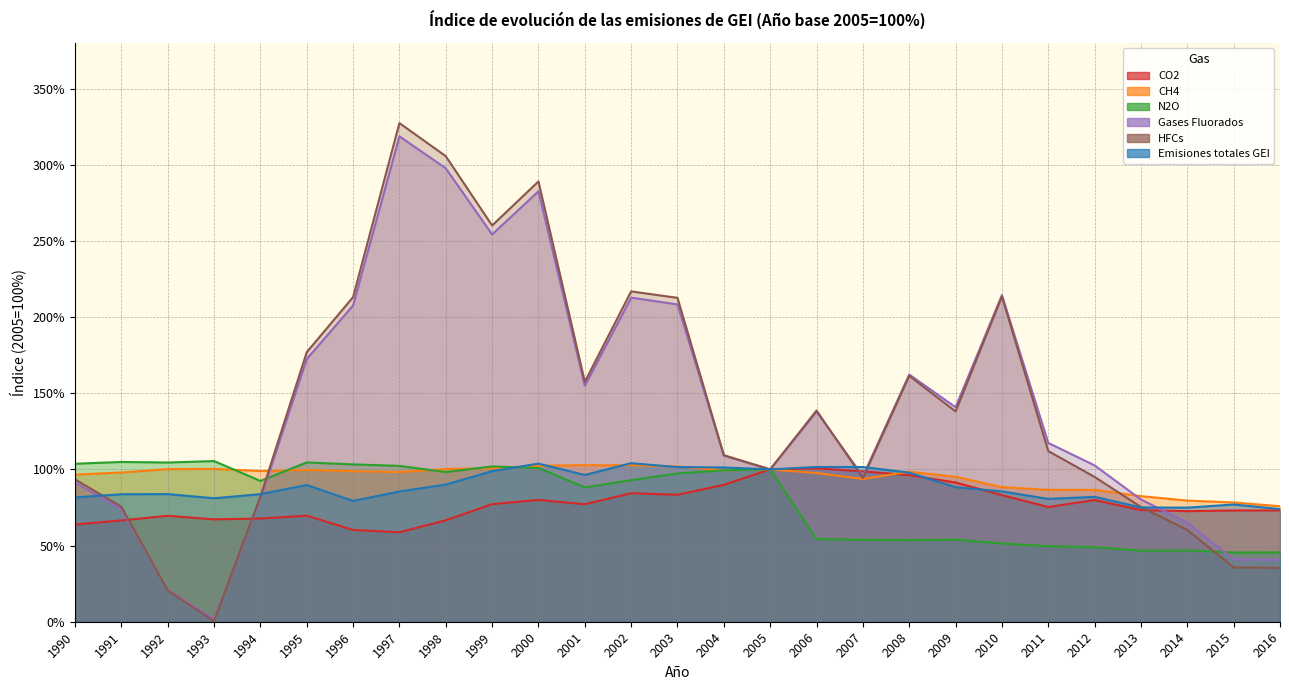

Reading left to right, list all the values displayed in this chart.

CO2: 63.8	66.5	69.5	67.2	67.7	69.6	60.3	58.7	66.6	77.2	80.0	77.1	84.3	83.4	89.9	100.0	100.6	98.7	96.2	91.4	83.1	75.3	79.9	73.3	72.6	73.0	73.1
CH4: 96.6	98.0	100.2	100.3	98.9	99.6	98.8	98.2	100.2	100.8	102.4	102.8	102.7	101.9	99.4	100.0	97.6	93.7	98.5	95.1	88.4	86.6	86.5	82.4	79.5	78.3	75.8
N2O: 103.7	104.9	104.5	105.5	92.5	104.6	103.3	102.3	98.3	101.9	100.9	88.2	92.9	97.3	99.4	100.0	54.2	53.9	53.5	53.9	51.4	49.6	49.0	46.7	46.8	45.4	45.5
Gases Fluorados: 91.4	74.0	21.0	1.6	80.6	172.4	207.6	318.6	297.6	254.2	282.6	154.9	212.7	208.3	109.0	100.0	137.8	95.5	162.3	140.8	214.4	117.4	102.6	80.2	65.0	40.9	40.7
HFCs: 93.5	75.5	20.5	0.4	82.1	176.9	213.1	327.3	305.6	260.1	289.0	157.5	216.8	212.6	109.3	100.0	138.7	94.3	161.4	138.1	213.5	112.0	95.0	75.3	60.2	35.6	35.4
Emisiones totales GEI: 81.6	83.7	83.8	81.0	83.7	89.8	79.3	85.5	90.0	98.8	103.8	96.3	104.1	101.5	101.3	100.0	101.6	101.5	97.8	88.3	85.5	80.7	82.0	75.0	74.9	77.0	74.0